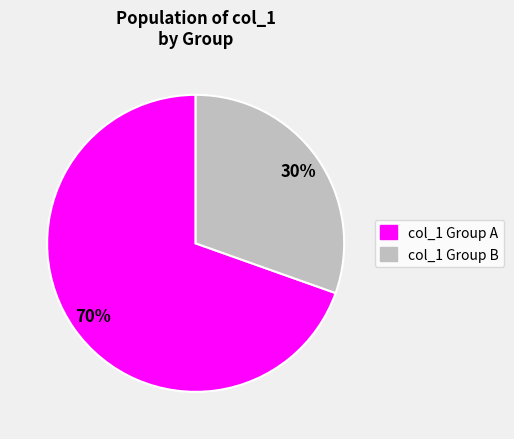

Which slice is the smallest?

col_1 Group B